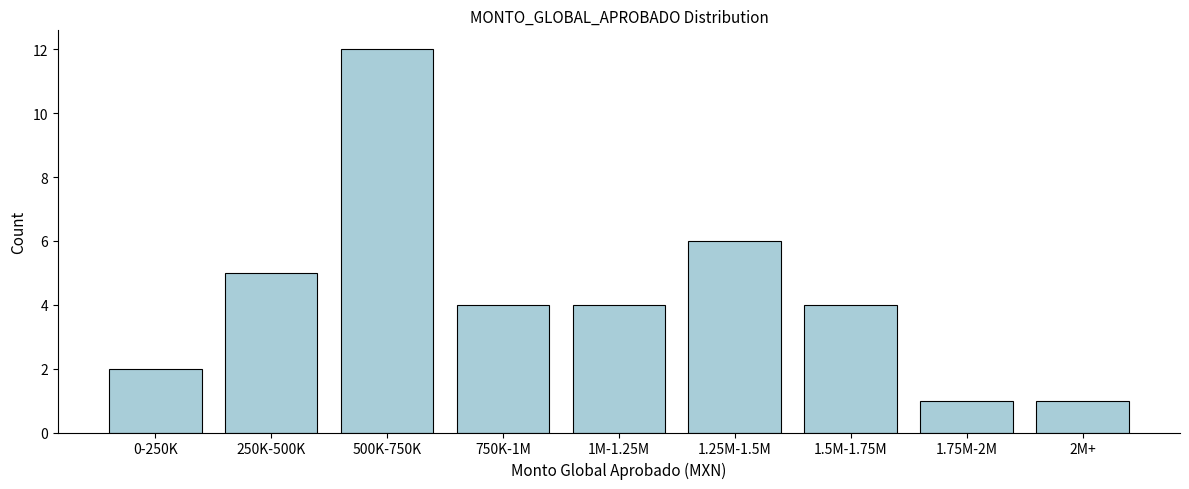

Reading left to right, list all the values displayed in this chart.

2	5	12	4	4	6	4	1	1